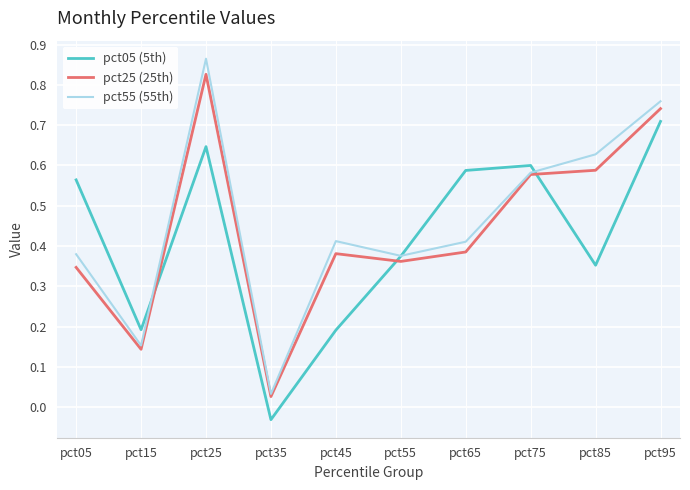

Where is pct25 (25th) nearest to the value 0?

pct35